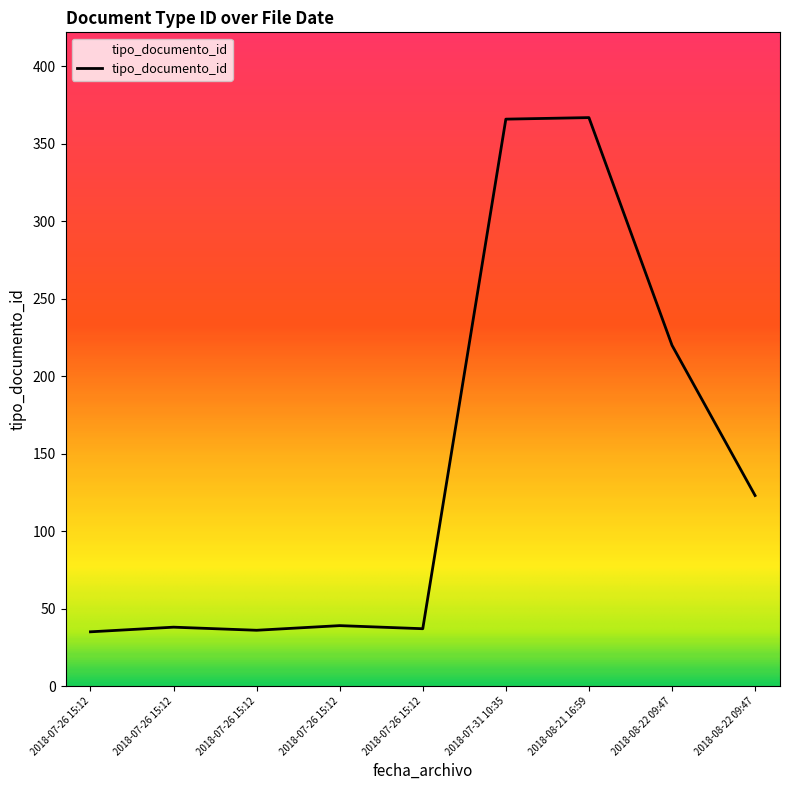

Does the chart display data point markers on the line(s)?

No